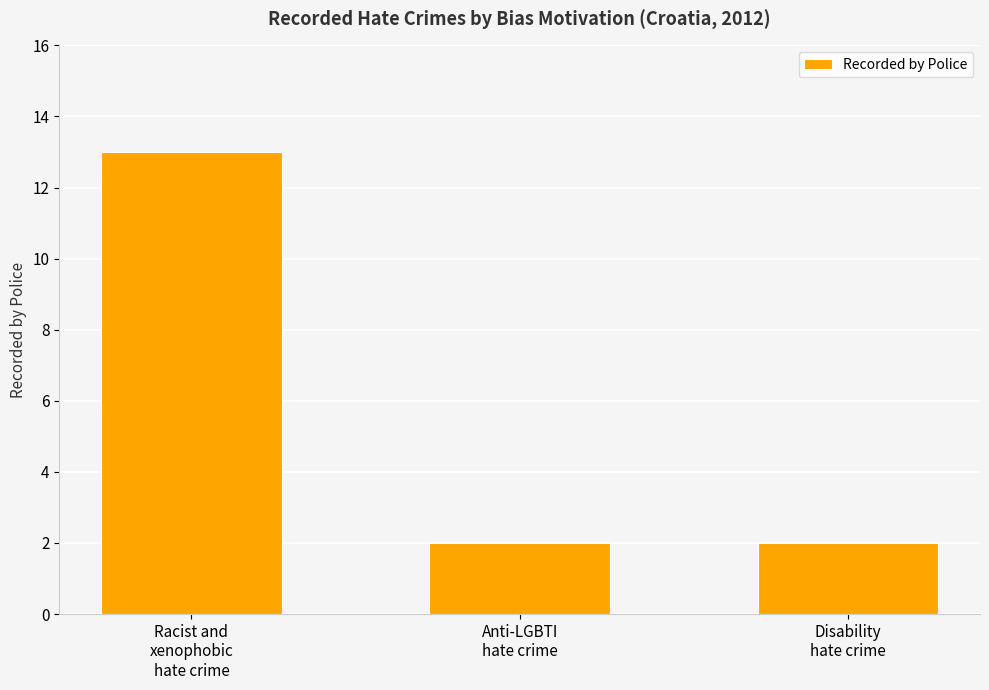

What is the difference between the maximum and second lowest values?

11